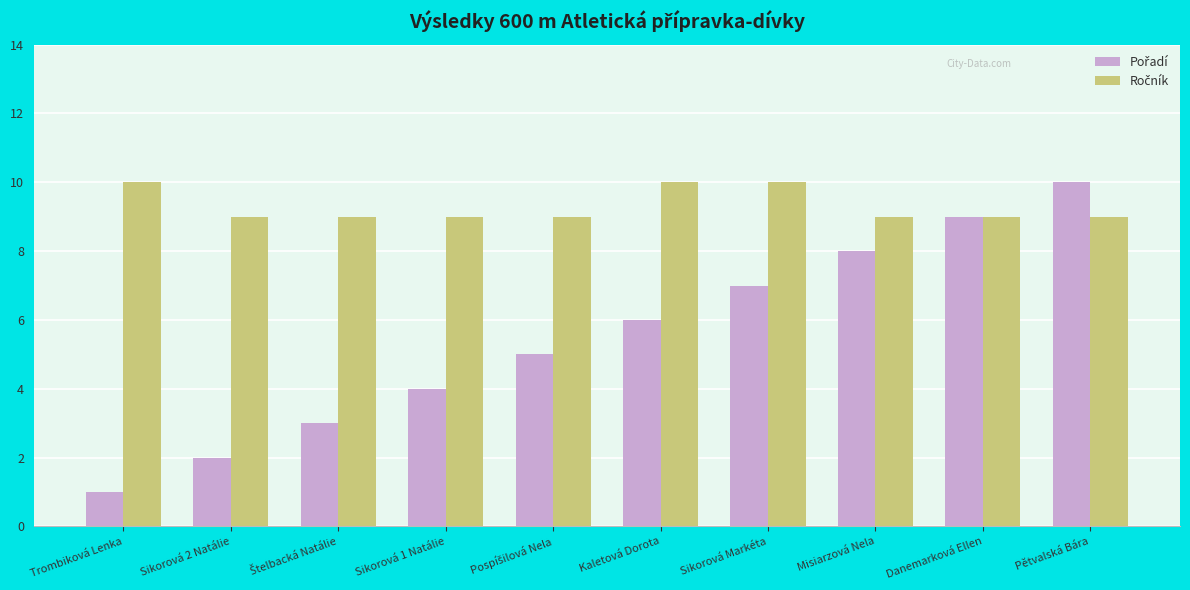

How many bars are there in each group?

2